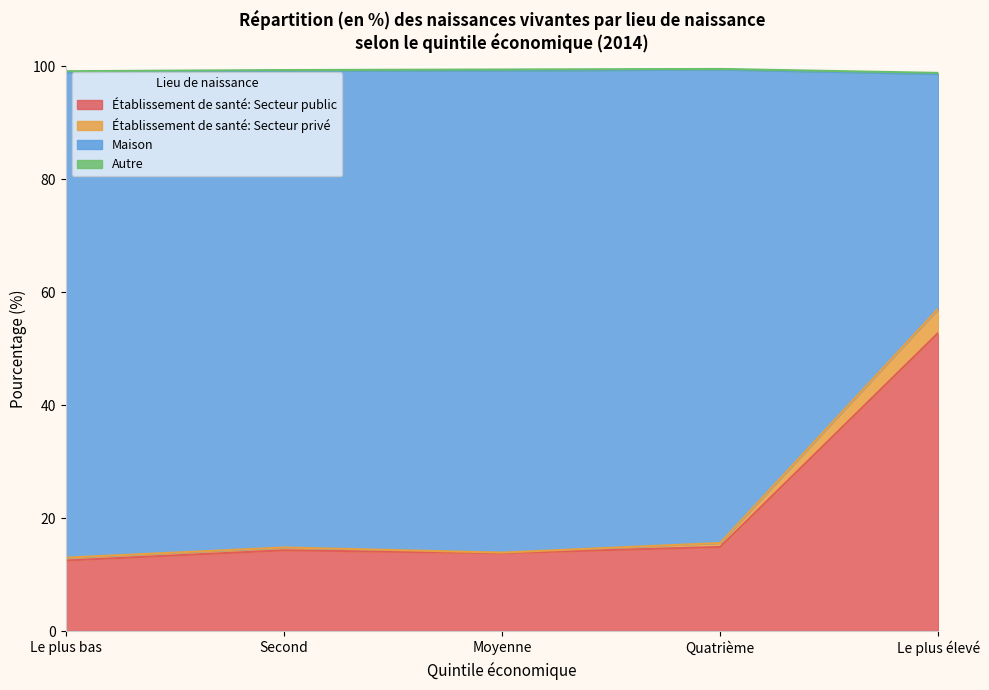

True or false: Établissement de santé: Secteur public and Établissement de santé: Secteur privé cross at least once.

False